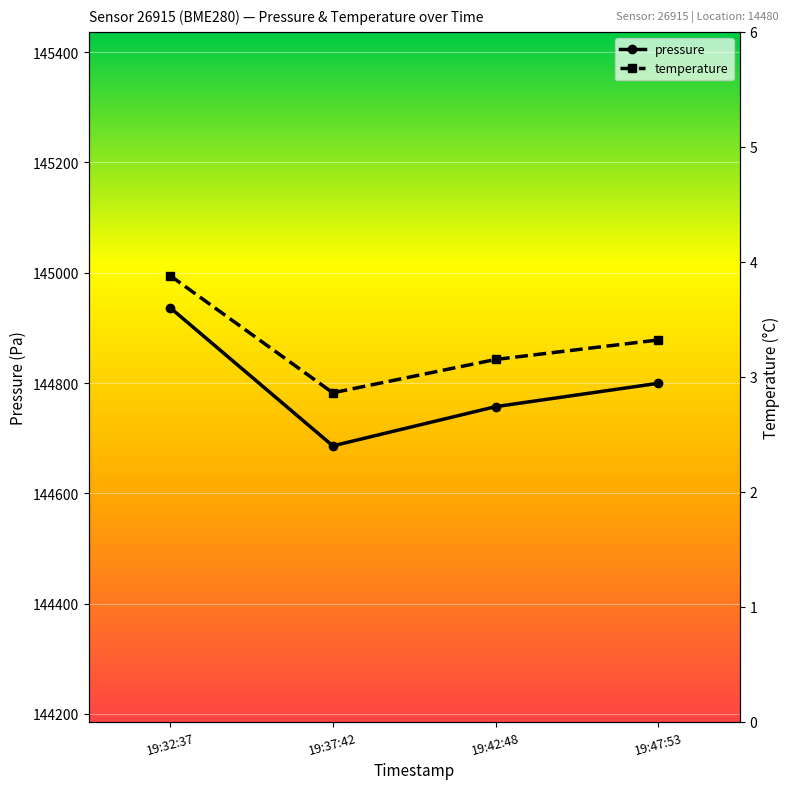

The pressure series shows 44425.8 at 19:42:48. True or false?

False